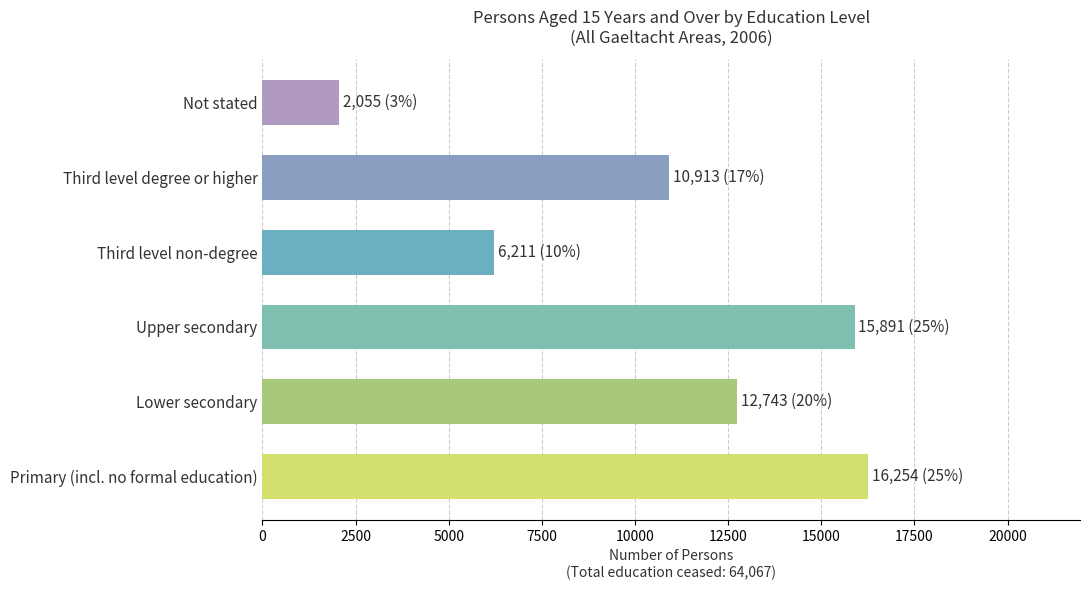

Is it true that the value at Not stated is 2055?

True